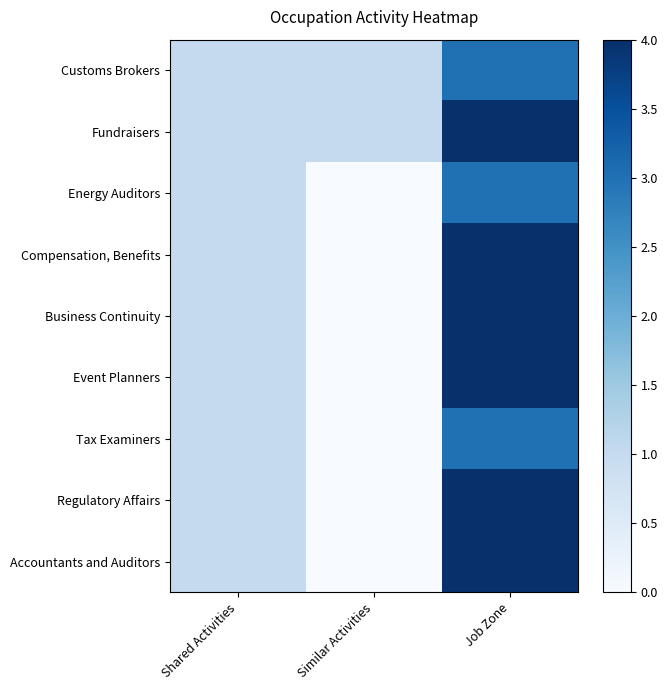

How many series are shown in this chart?

9